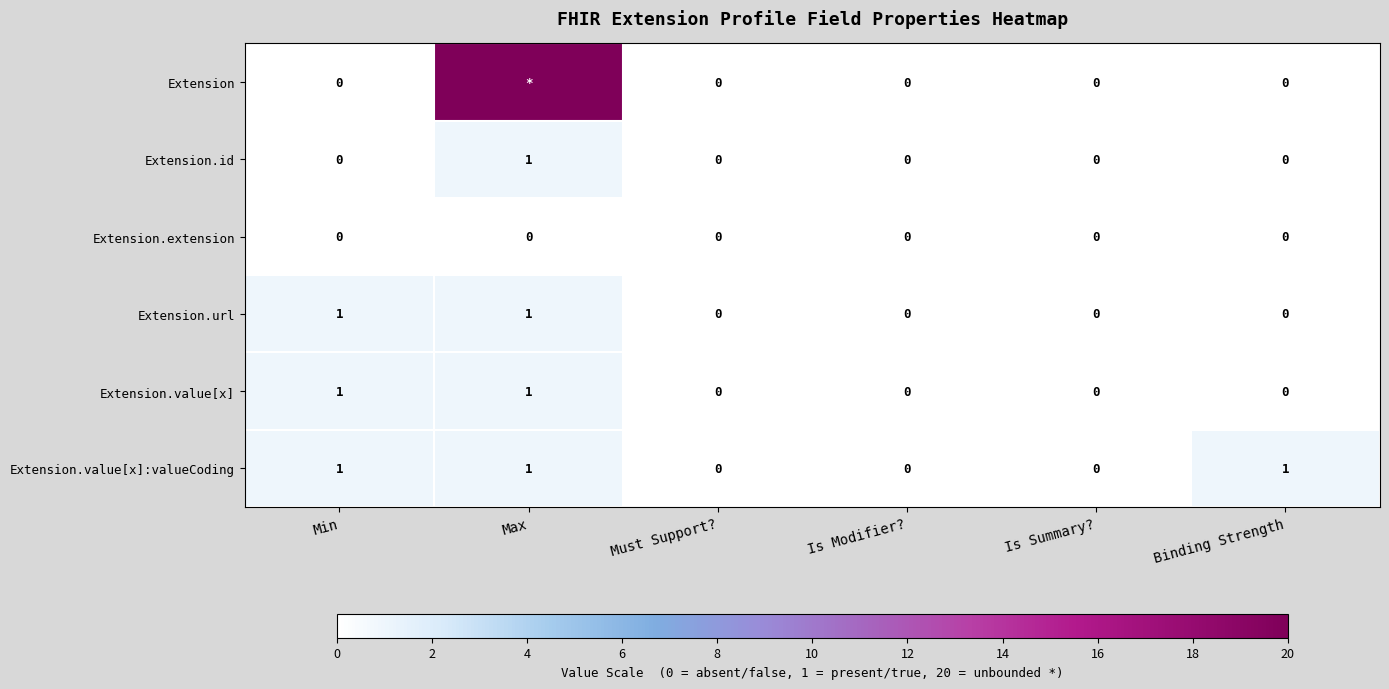

The value of Extension.id at Is Summary? is 0. True or false?

True